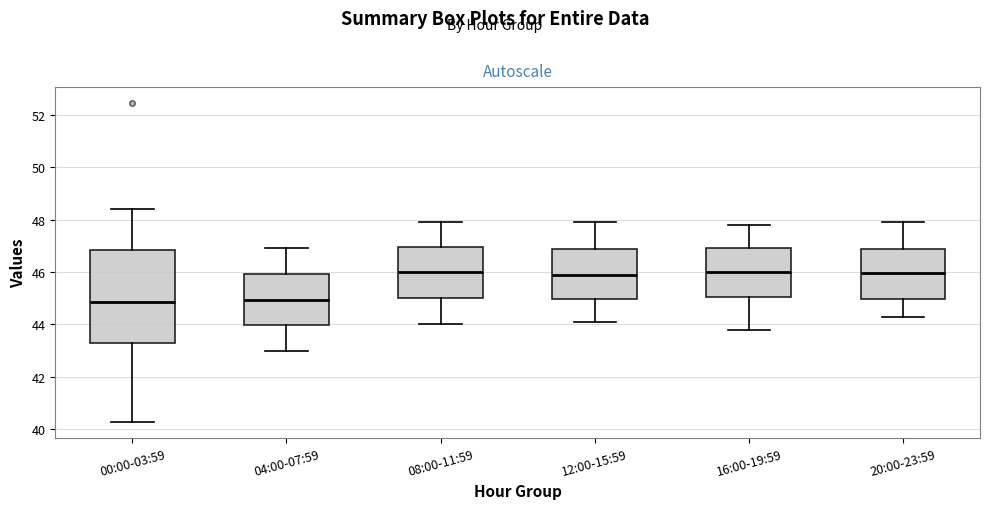

Reading left to right, read every box against the y-axis: the position of its median line, the range the box covers, and the ends of its whiskers. The values are not printed on the chart, so give them approximately, as read against the axis.

00:00-03:59: median 44.8, box 43.2 to 46.8, whiskers 40.2 to 48.4
04:00-07:59: median 45.0, box 44.0 to 46.0, whiskers 43.0 to 47.0
08:00-11:59: median 46.0, box 45.0 to 47.0, whiskers 44.0 to 48.0
12:00-15:59: median 46.0, box 45.0 to 46.8, whiskers 44.2 to 48.0
16:00-19:59: median 46.0, box 45.0 to 47.0, whiskers 43.8 to 47.8
20:00-23:59: median 46.0, box 45.0 to 46.8, whiskers 44.4 to 48.0